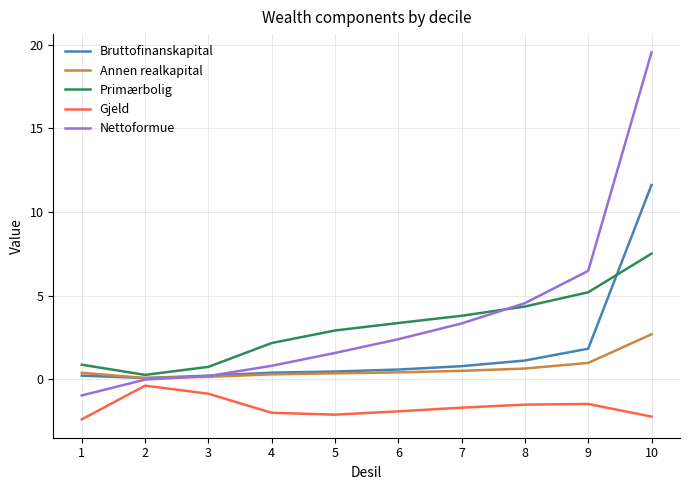

What is the minimum value shown in the chart?

-2.4